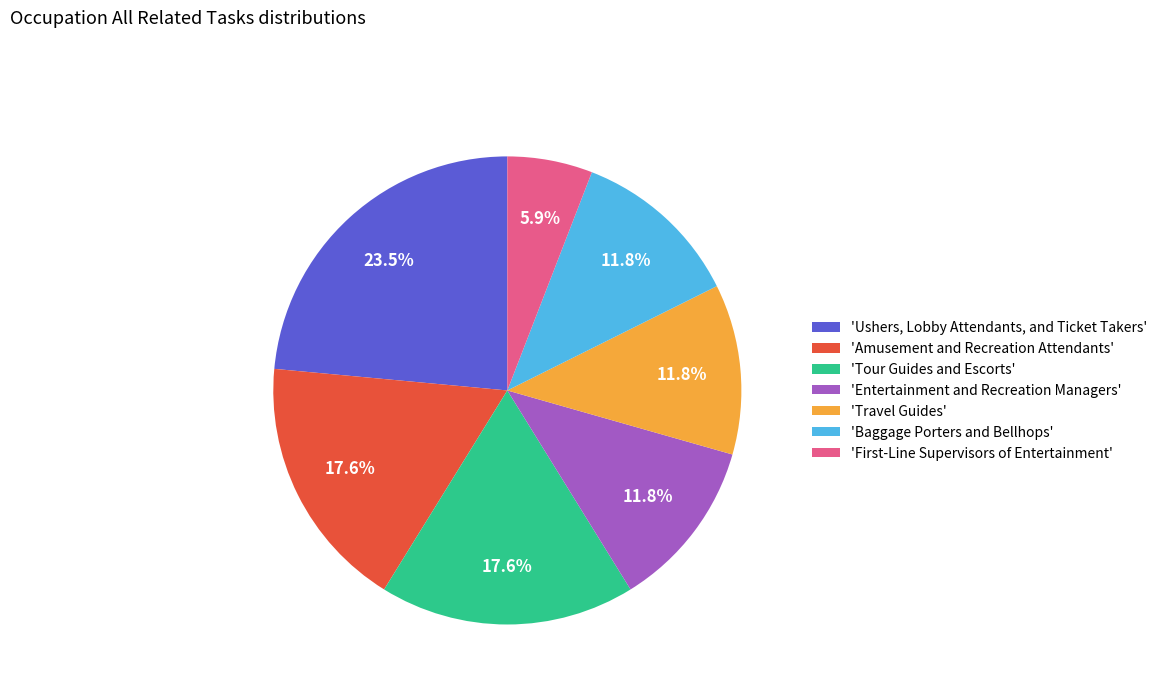

Combined, do 'Entertainment and Recreation Managers' and 'Baggage Porters and Bellhops' account for over 50%?

No